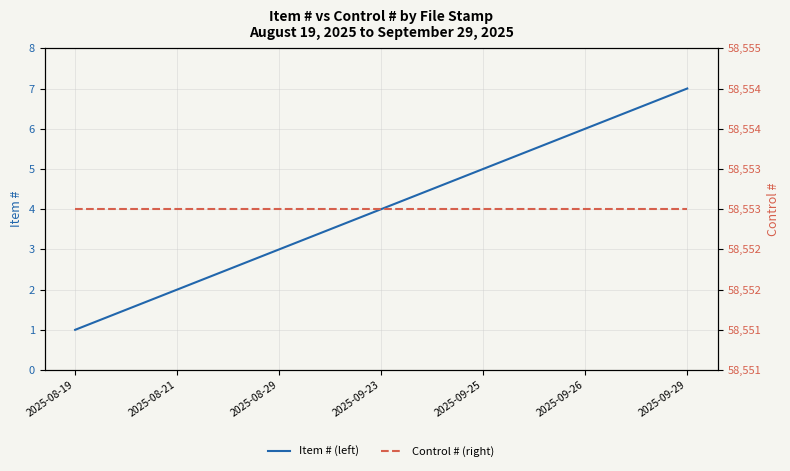

What is the lowest value of the Control # (right) series?

58553